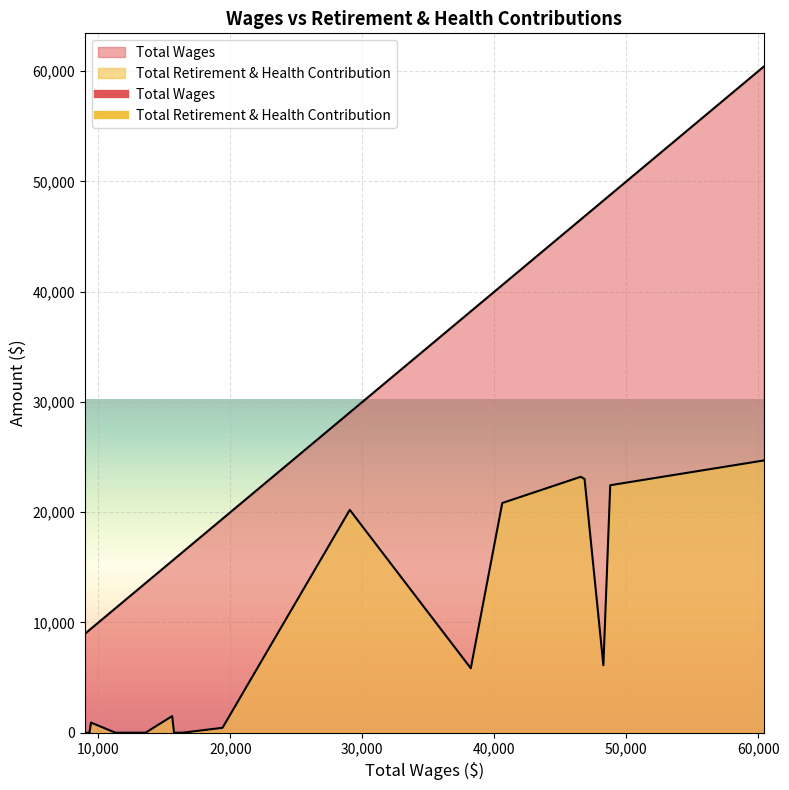

True or false: Total Retirement & Health Contribution and Total Wages cross at least once.

False